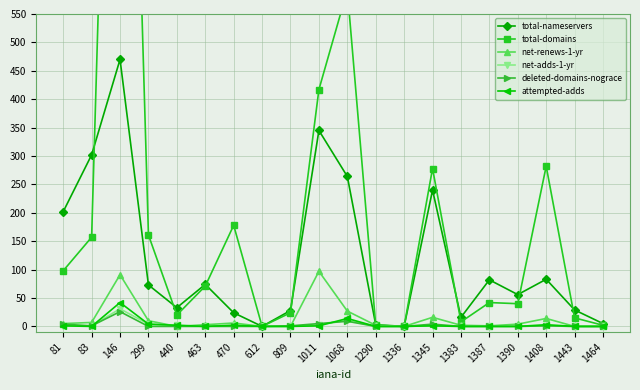

Where is total-nameservers nearest to the value 235?

1345